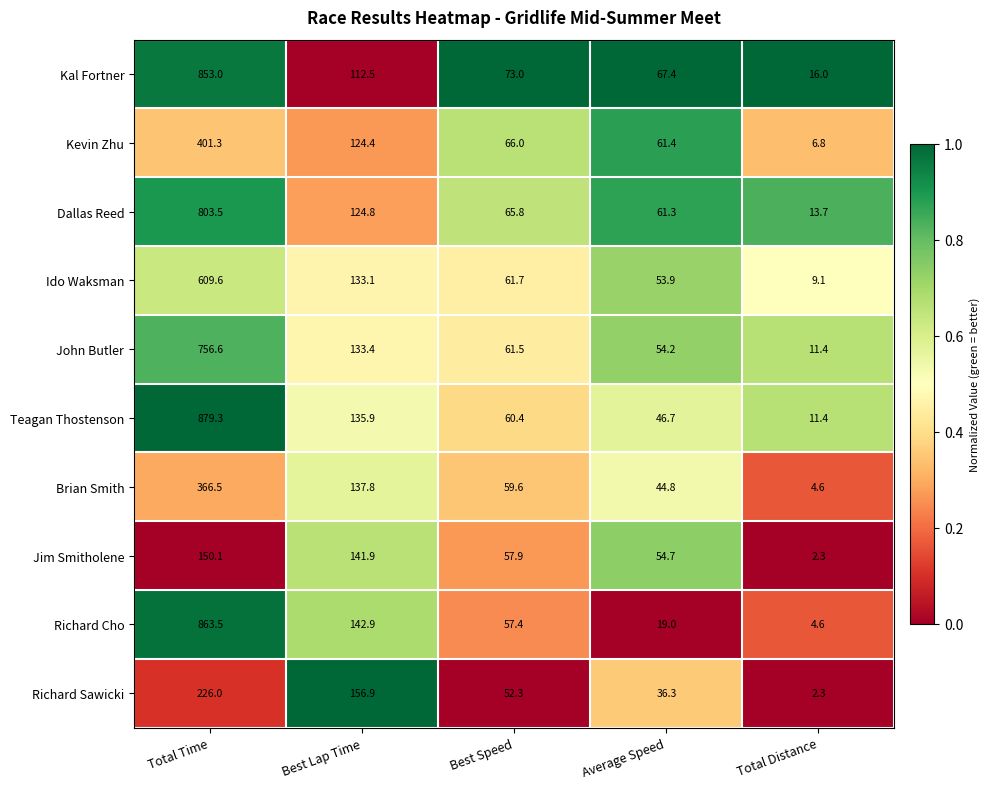

Is it true that Jim Smitholene equals 97.1 at Total Time?

False